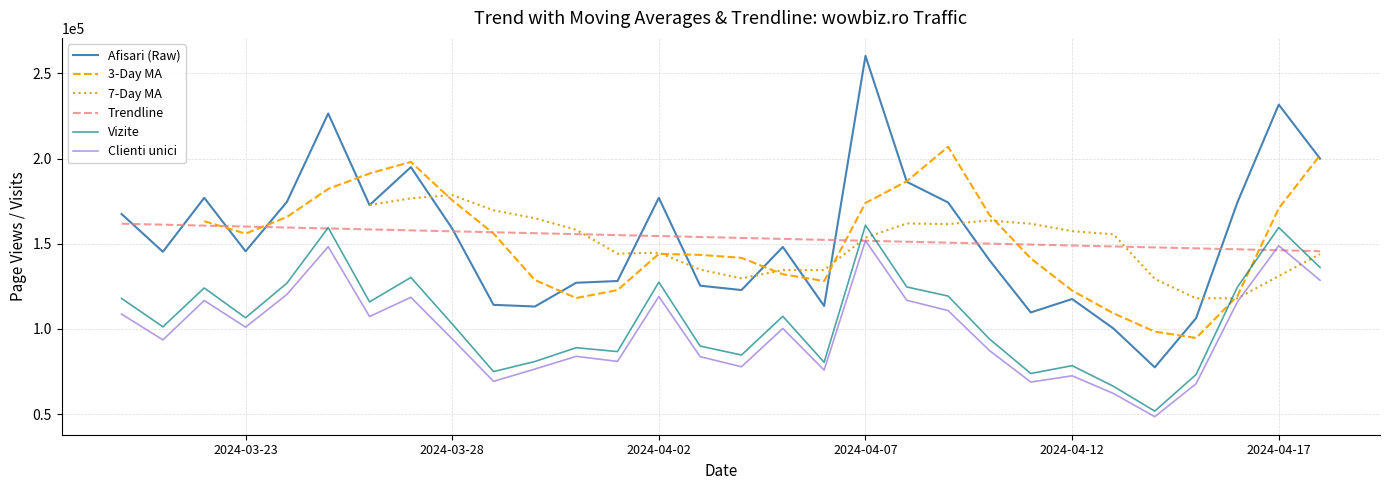

At how many categories does at least one series exceed 137698?

30